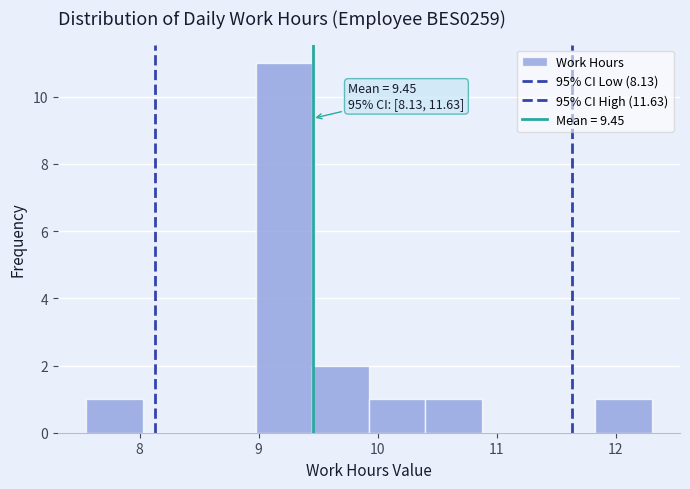

Which range on the x-axis has the tallest bar?

9.0 to 9.5